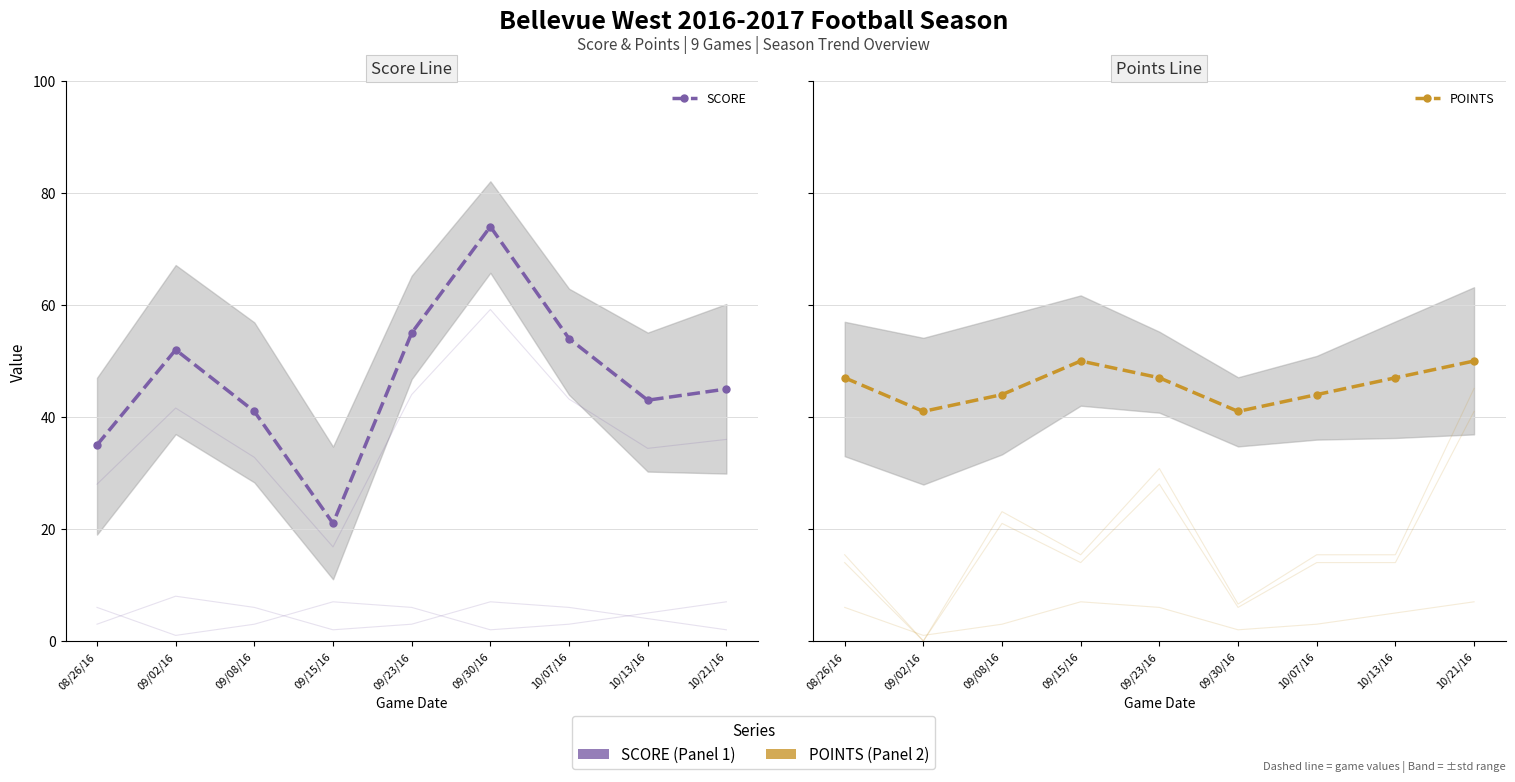

Which has a higher value, 09/15/16 or 09/08/16?

09/08/16